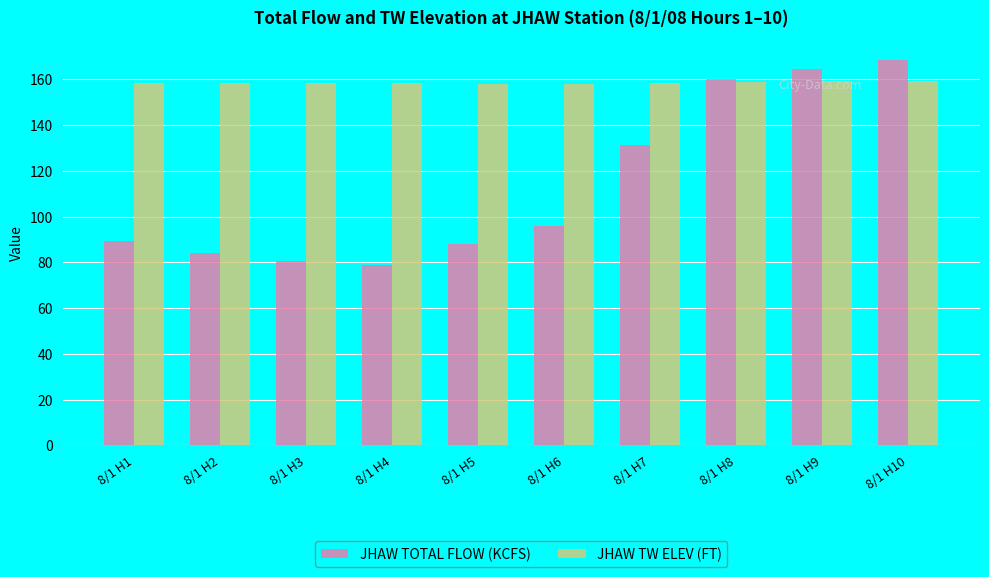

What is the difference between the JHAW TOTAL FLOW (KCFS) values at 8/1 H4 and 8/1 H3?

1.8